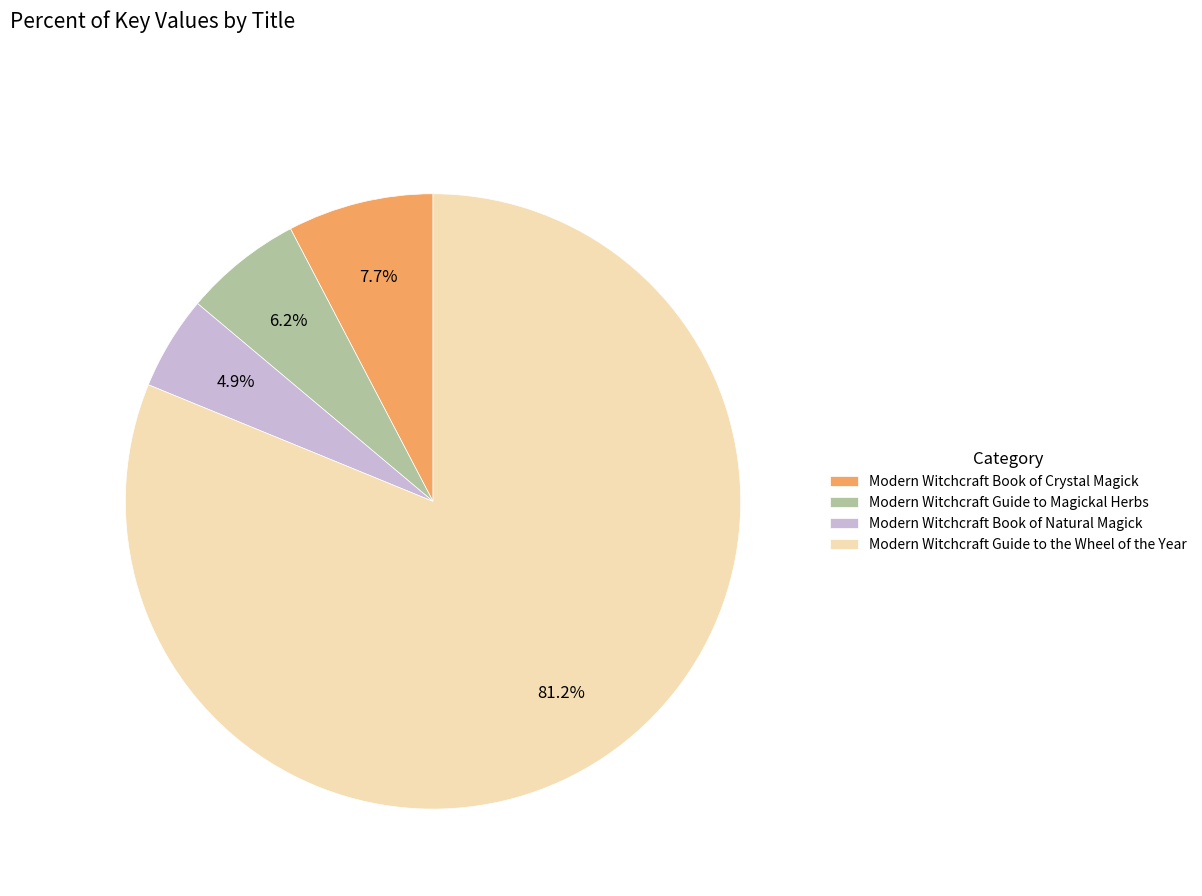

What is the ratio of the value at Modern Witchcraft Book of Crystal Magick to the value at Modern Witchcraft Book of Natural Magick?

1.6